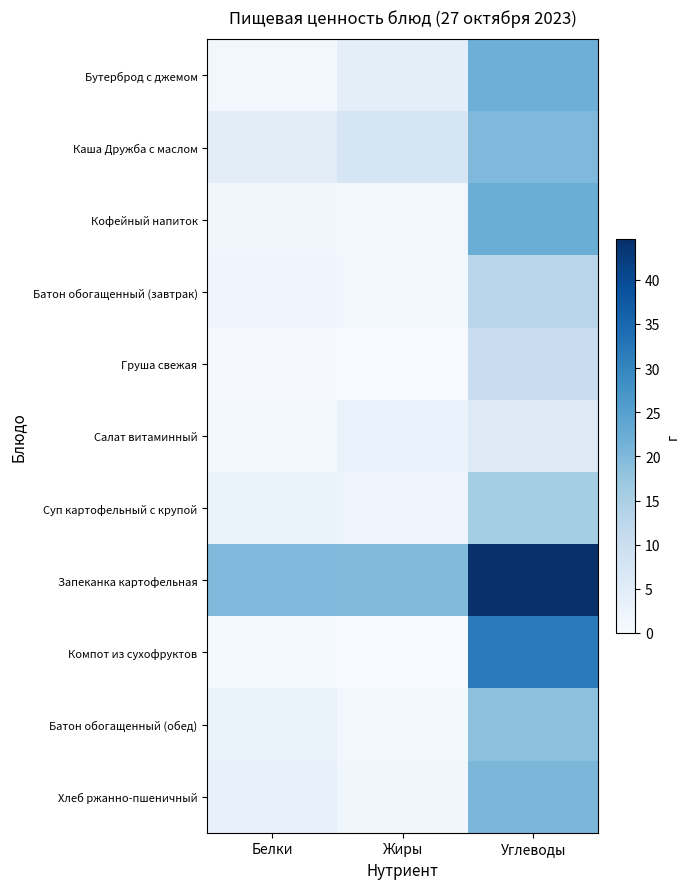

At which category is the sum across all series the highest?

Углеводы